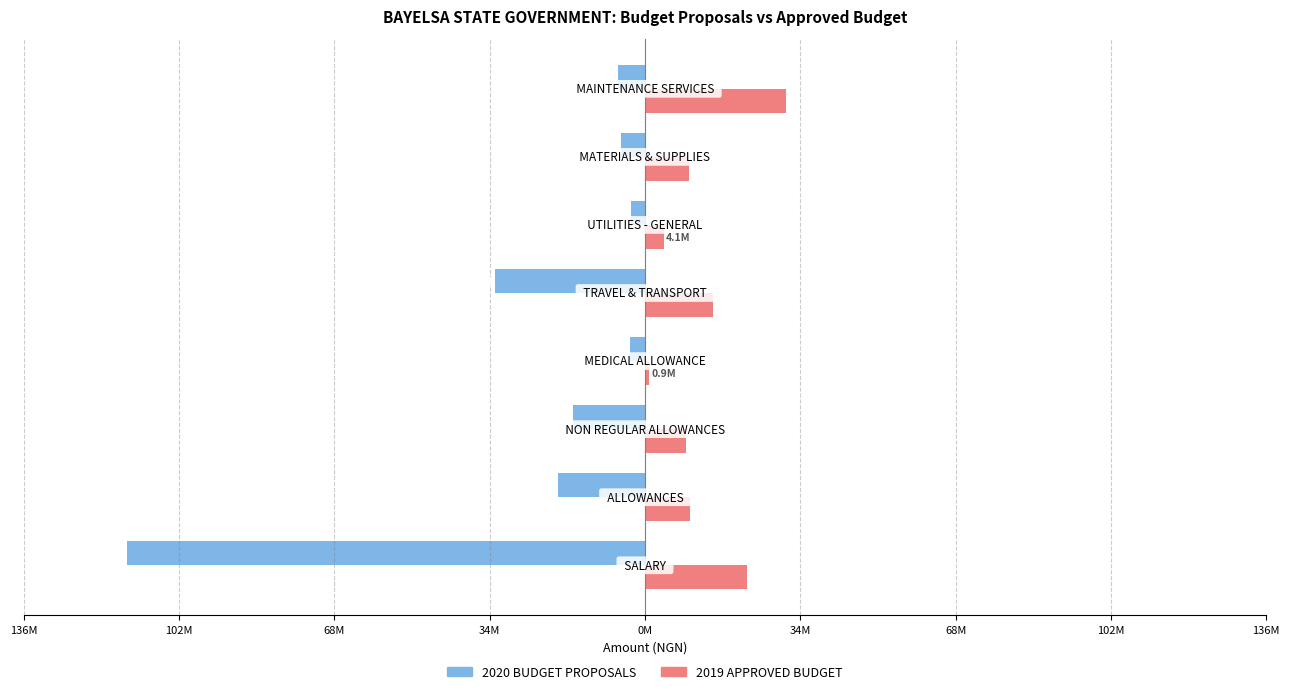

Reading left to right, extract all data points from this chart.

2020 BUDGET PROPOSALS: 136M=-113639158	102M=-19038474	68M=-15829752	34M=-3208722	0M=-33000000	34M=-2970000	68M=-5309000	102M=-5951000
2019 APPROVED BUDGET: 136M=22447607	102M=9899463	68M=9015102	34M=884361	0M=15000000	34M=4100000	68M=9560000	102M=31000000